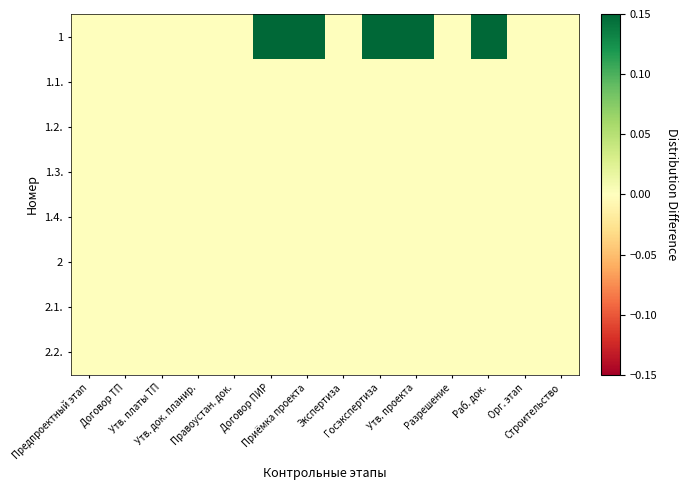

Which category has the lowest value across all series?

Предпроектный этап